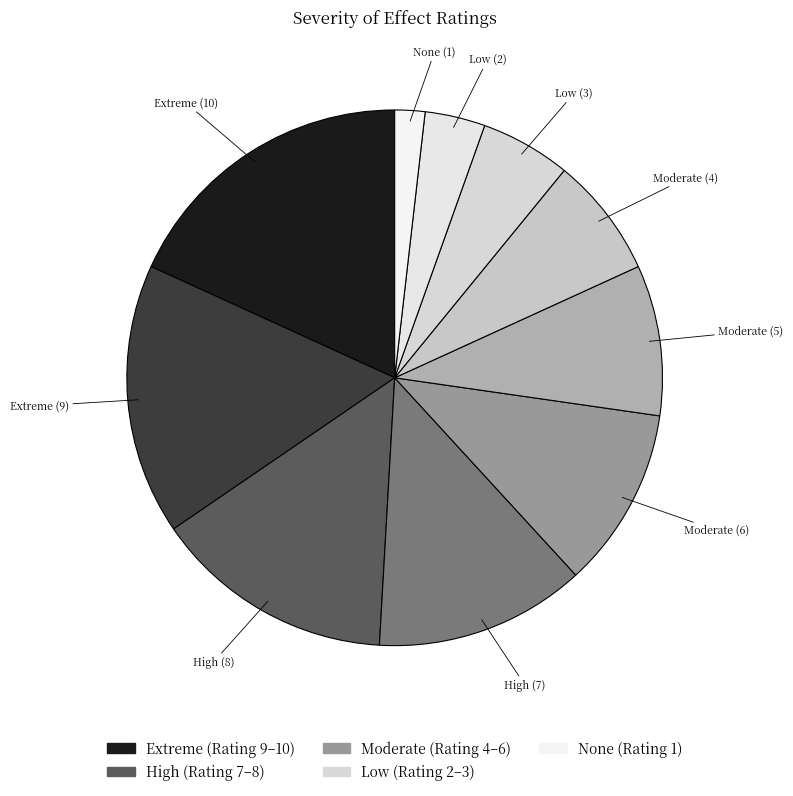

Is there a majority slice in this chart?

No